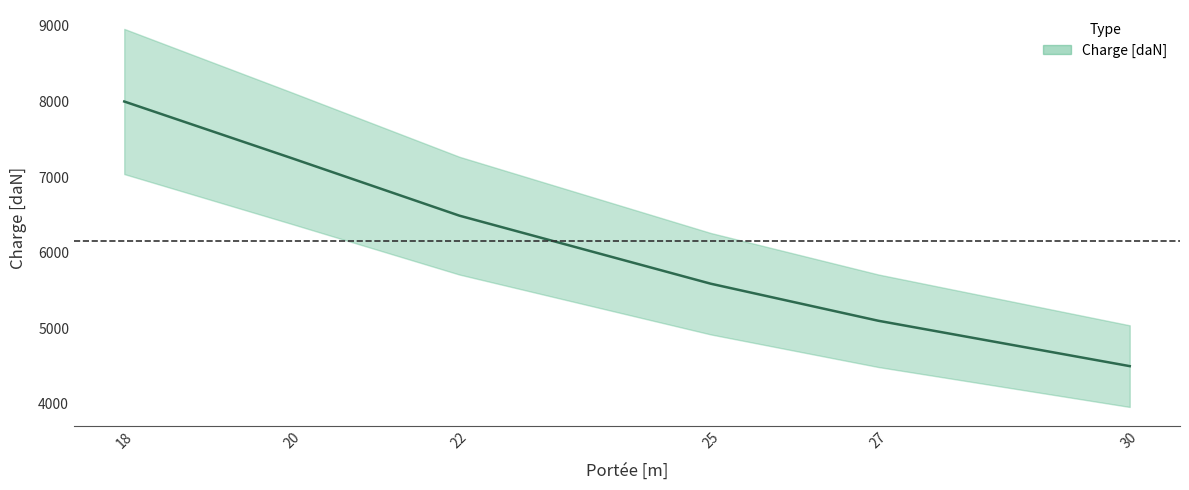

Is this an area chart (filled region under the line)?

No